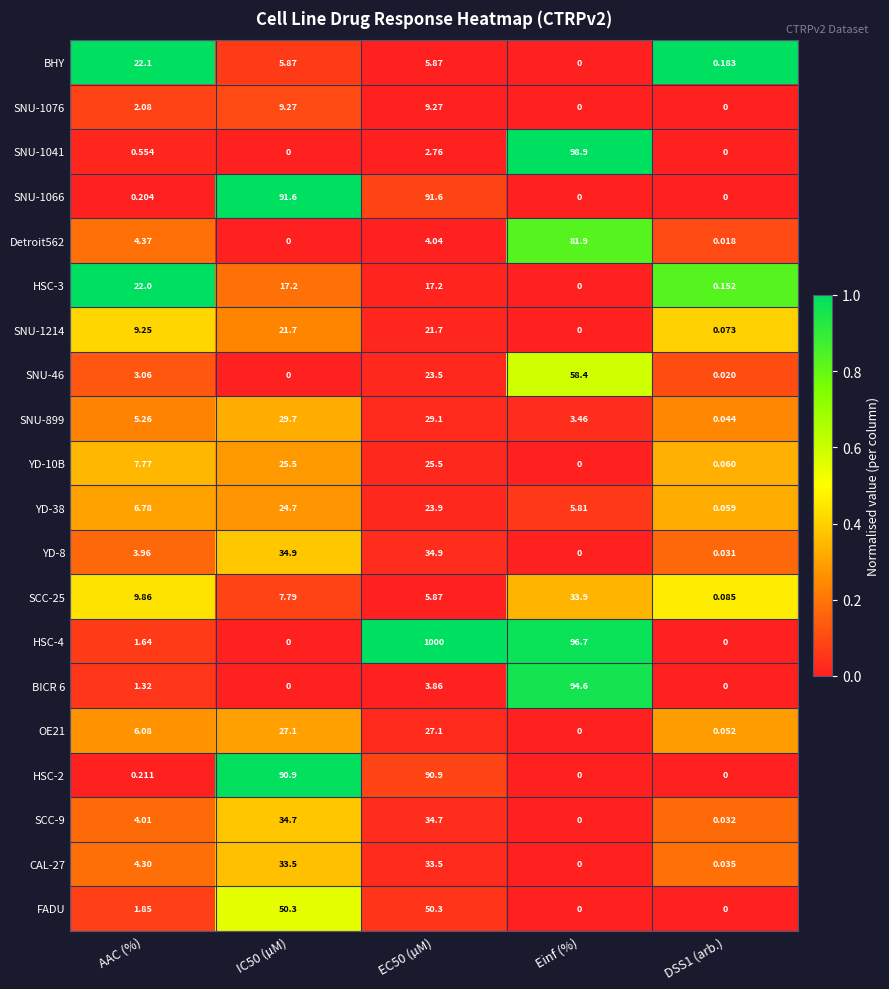

At which label is SNU-899 closest to 14?

AAC (%)